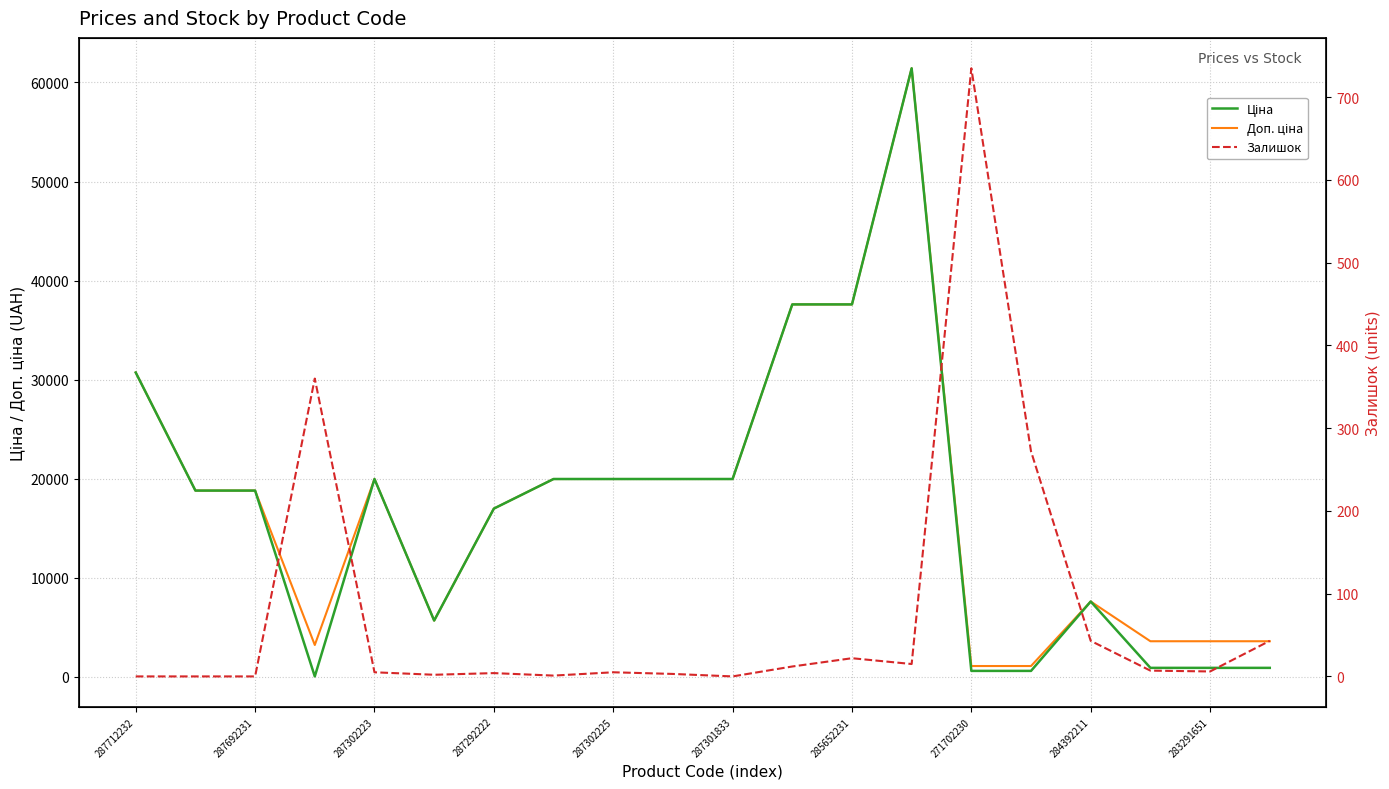

The value of Ціна at 11 is 37593.6. True or false?

True